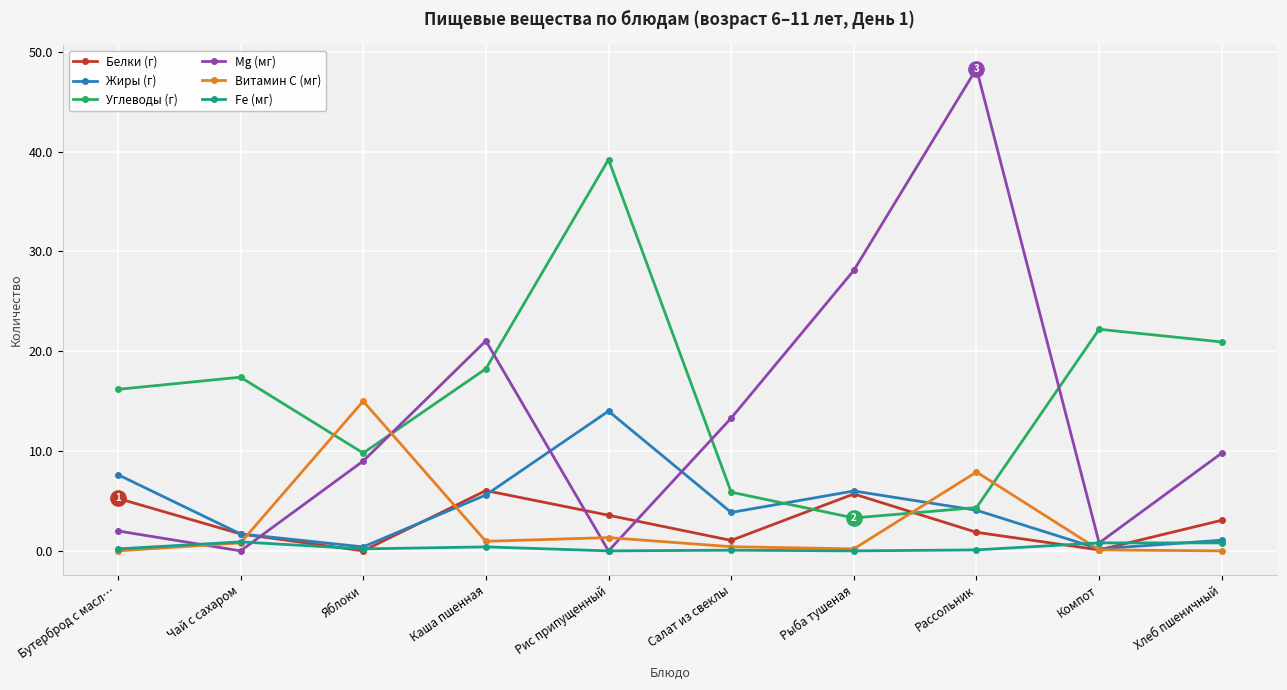

What are all the series names shown in the legend?

Белки (г), Жиры (г), Углеводы (г), Mg (мг), Витамин С (мг), Fe (мг)